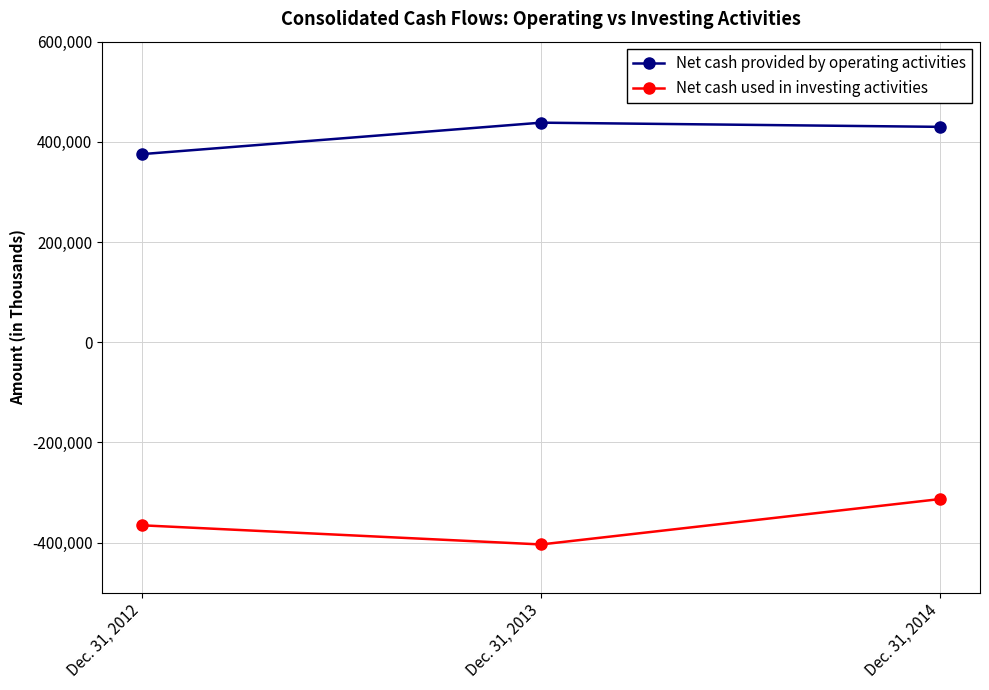

Which category has the lowest value in the Net cash provided by operating activities series?

Dec. 31, 2012